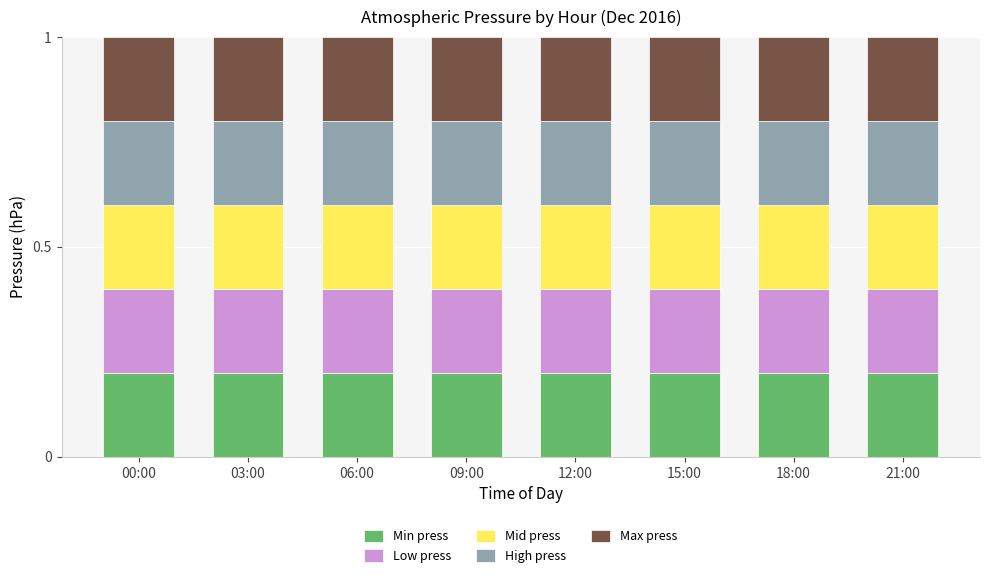

The value of Min press at 09:00 is 0.2. True or false?

True